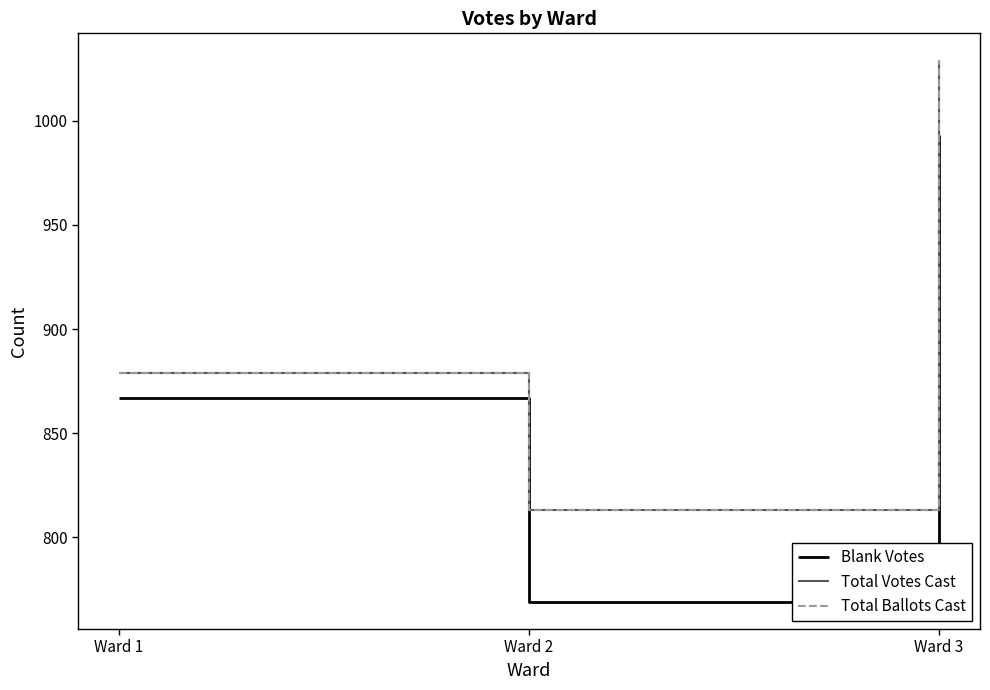

Does the chart display data point markers on the line(s)?

No